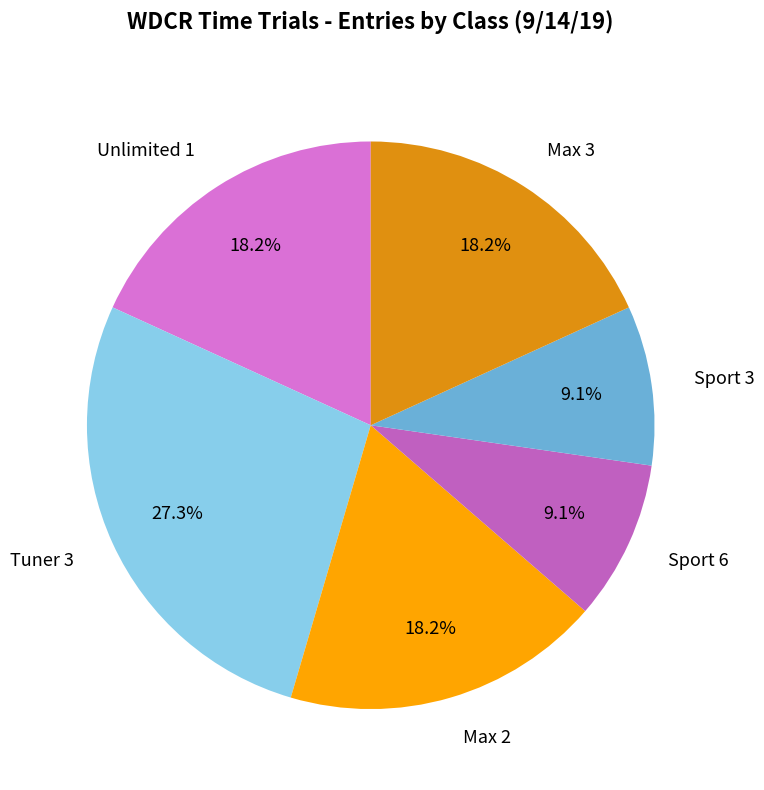

To the nearest percent, what is the difference between the Sport 3 and Tuner 3 slice percentages?

18%